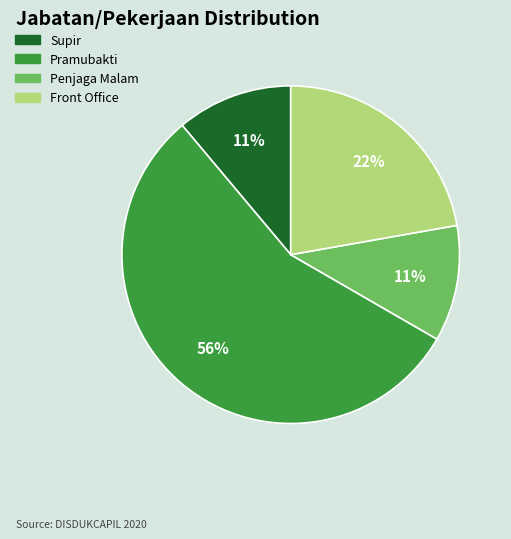

To the nearest percent, what percentage of the pie is Front Office?

22%